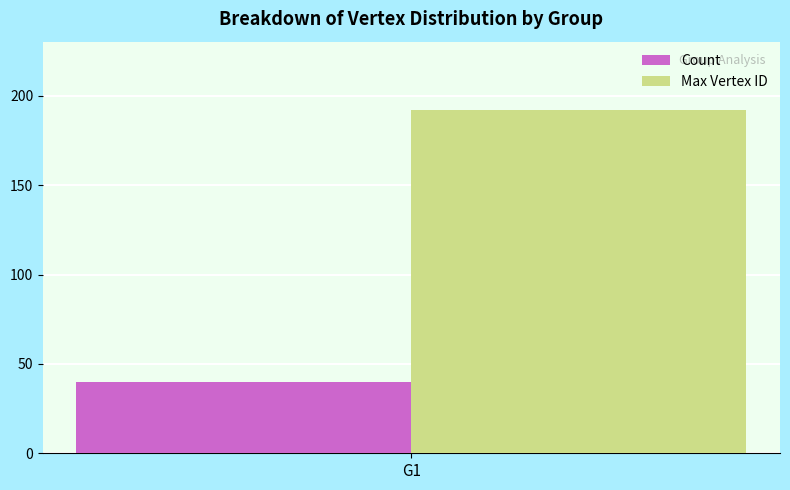

What is the difference between the highest and lowest values at G1?

152